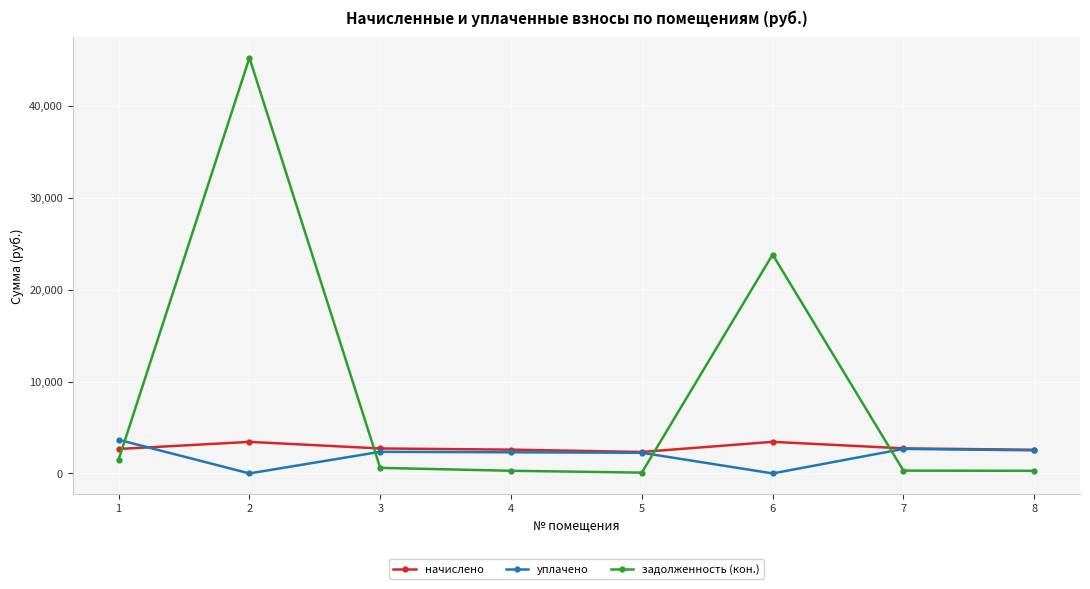

How many categories are shown in the chart?

8